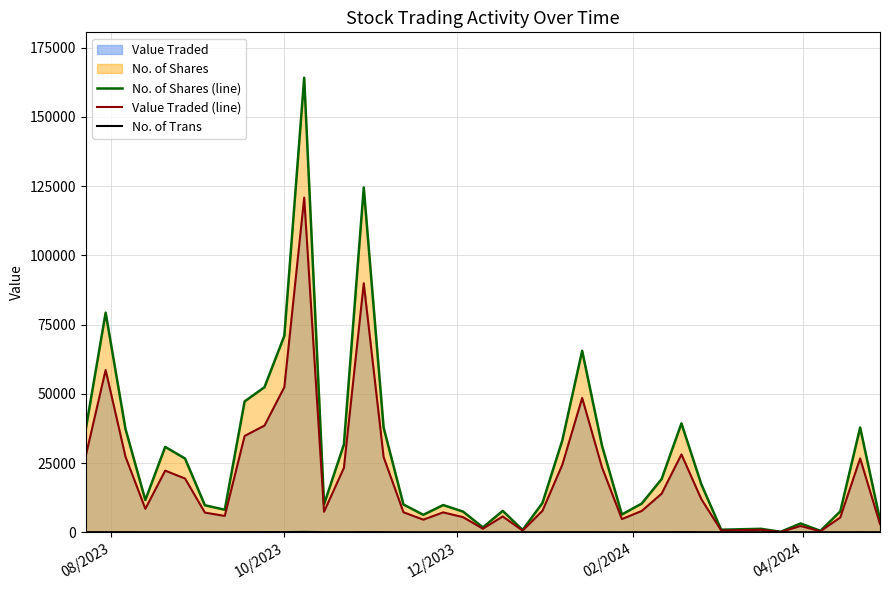

Which series has the largest total across all categories?

No. of Shares (line)